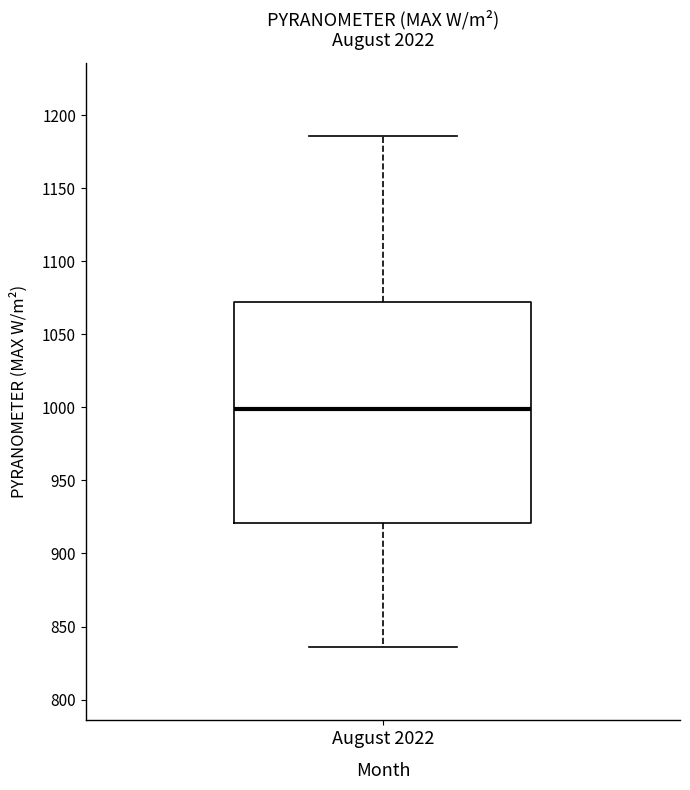

Transcribe this box plot: give where the median line is, the range the box spans, and where the two whiskers end, as read against the y-axis. The values are not printed on the chart, so give them approximately, as read against the axis.

median 1000, box 920 to 1070, whiskers 835 to 1185